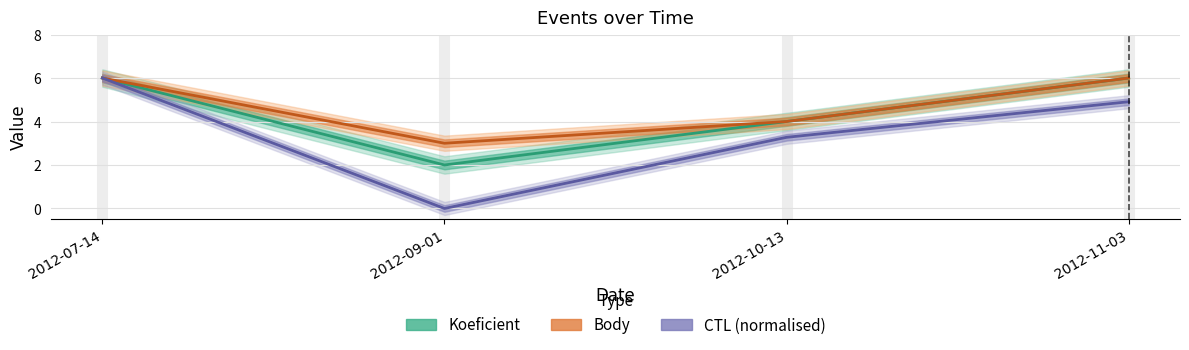

Is the value of Body at 2012-10-13 greater than the value of CTL at 2012-07-14?

No